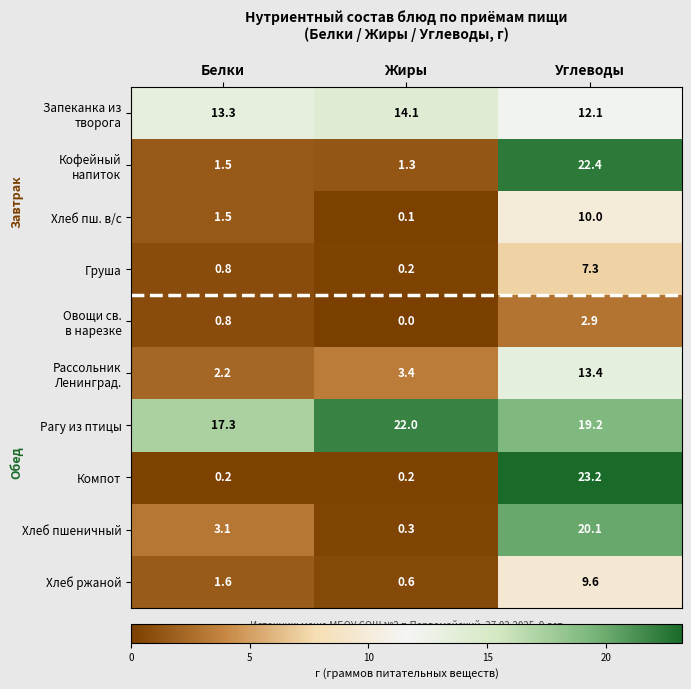

How many data points does each series have?

3